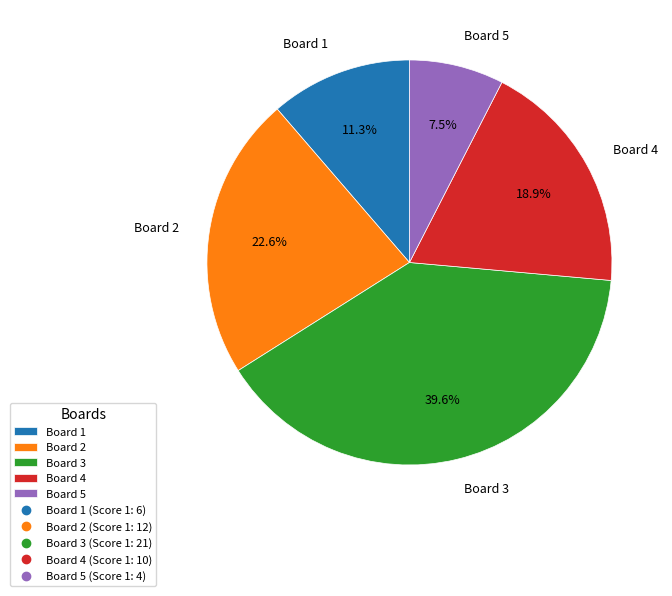

Rank the categories by value from lowest to highest.

Board 5, Board 1, Board 4, Board 2, Board 3